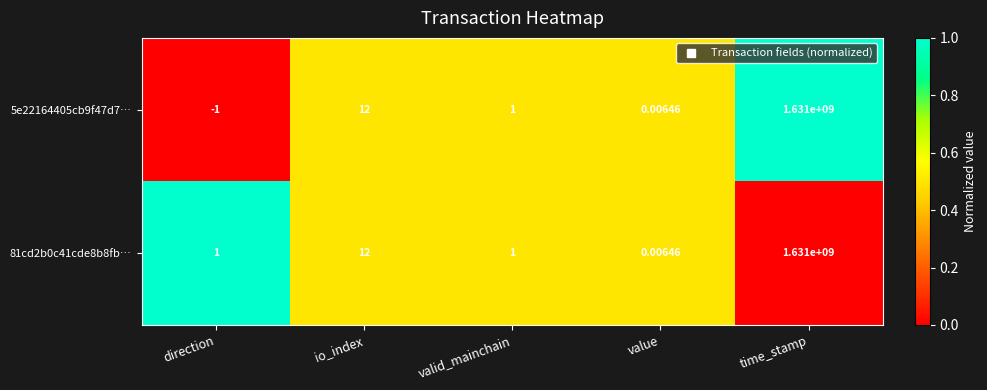

Which label corresponds to the largest value in the chart?

time_stamp